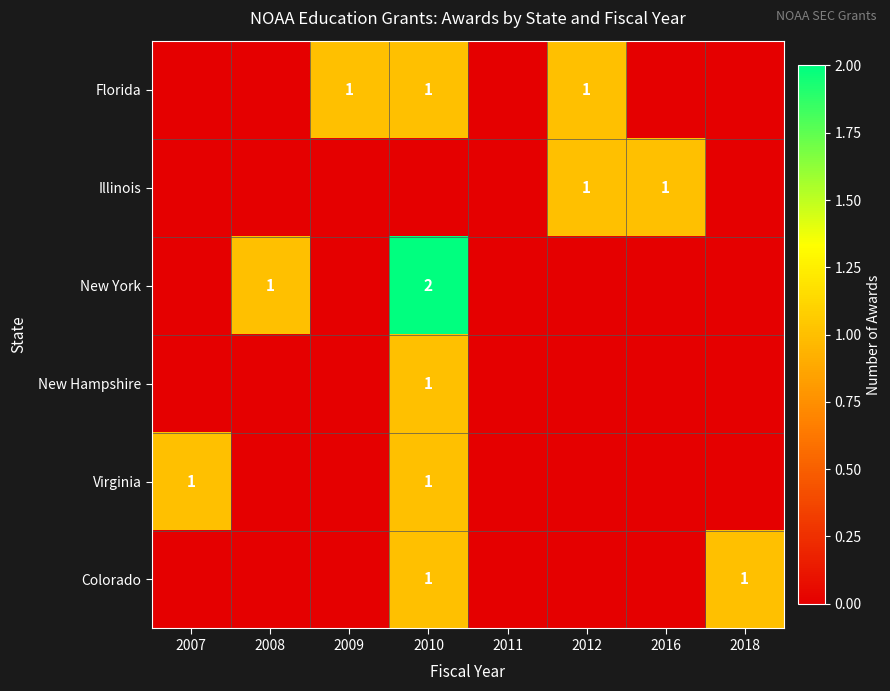

The Virginia series shows 1 at 2007. True or false?

True